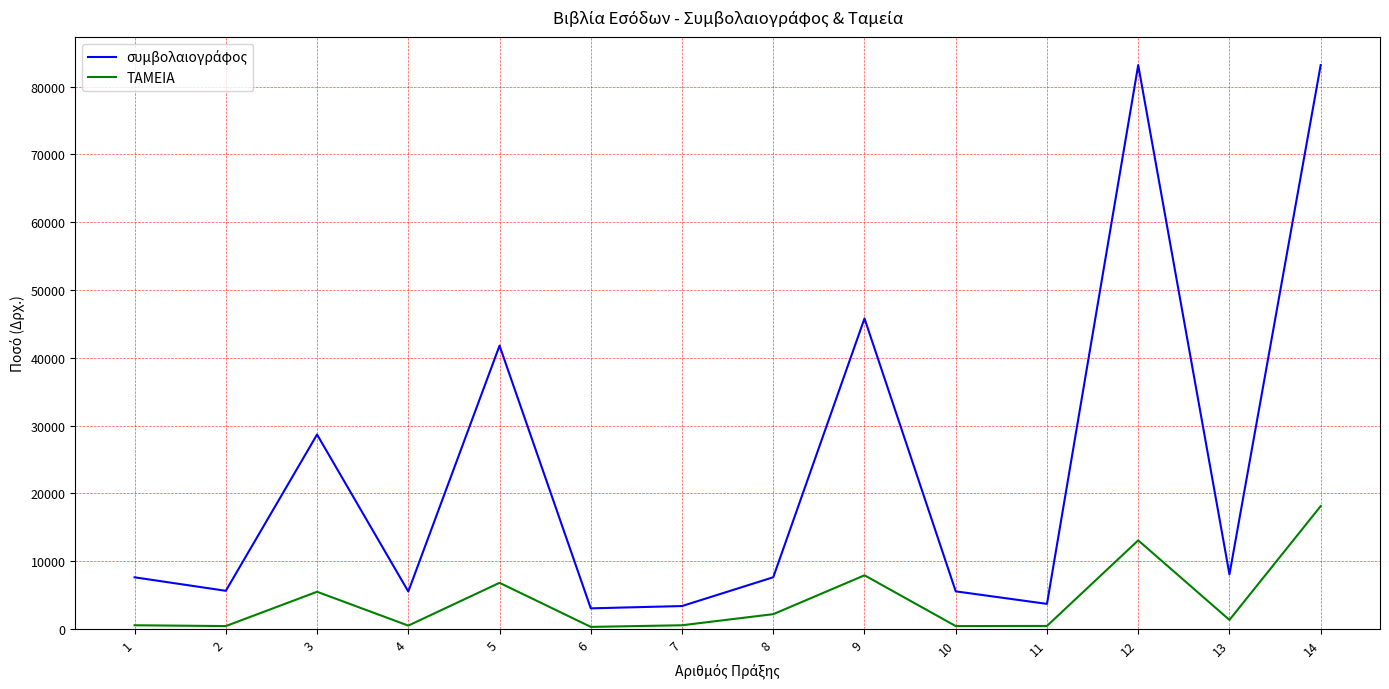

What is the maximum value shown in the chart?

83184